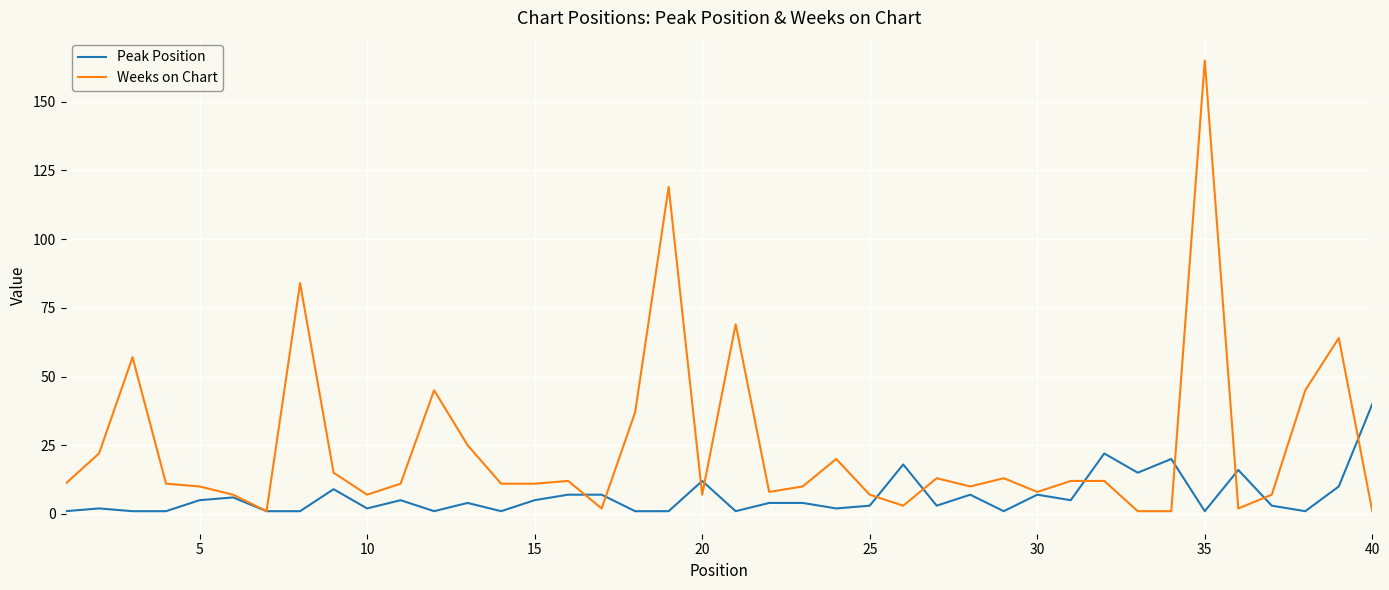

Reading left to right, list all the values displayed in this chart.

Peak Position: 1	2	1	1	5	6	1	1	9	2	5	1	4	1	5	7	7	1	1	12	1	4	4	2	3	18	3	7	1	7	5	22	15	20	1	16	3	1	10	40
Weeks on Chart: 11	22	57	11	10	7	1	84	15	7	11	45	25	11	11	12	2	37	119	7	69	8	10	20	7	3	13	10	13	8	12	12	1	1	165	2	7	45	64	1